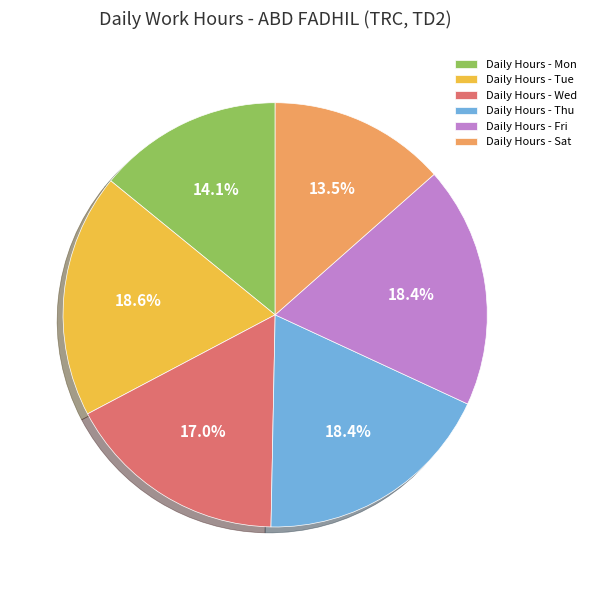

Approximately how many times larger is the value at Daily Hours - Wed compared to Daily Hours - Mon?

1.2